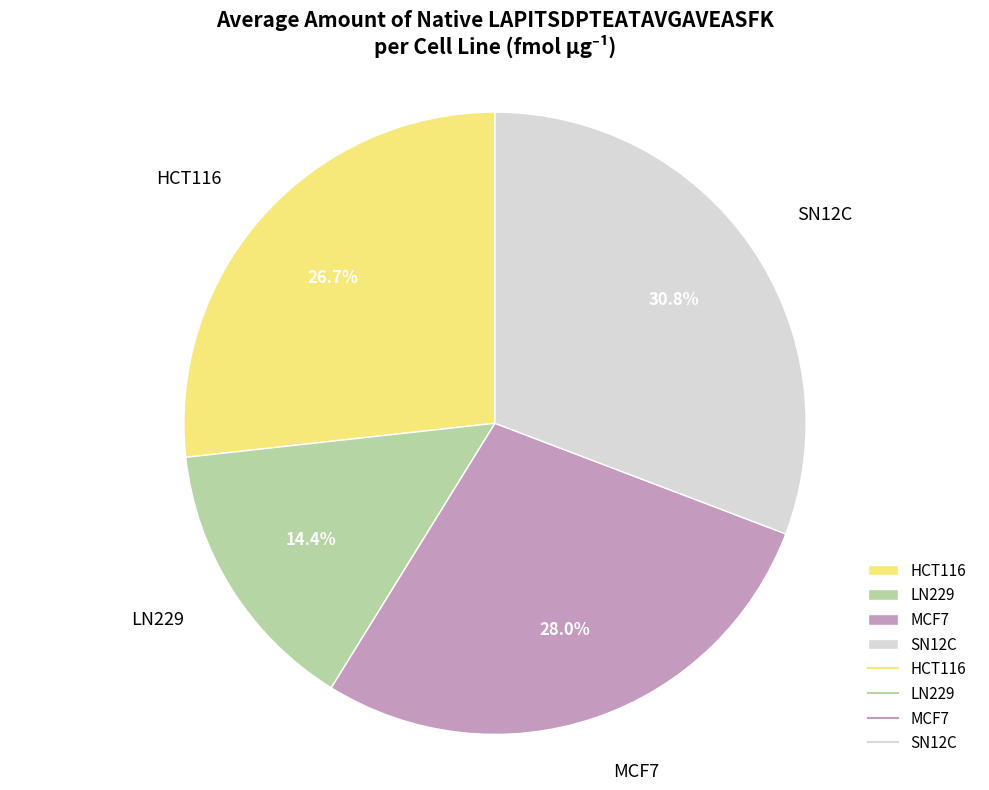

Is there any slice that represents more than half of the pie?

No